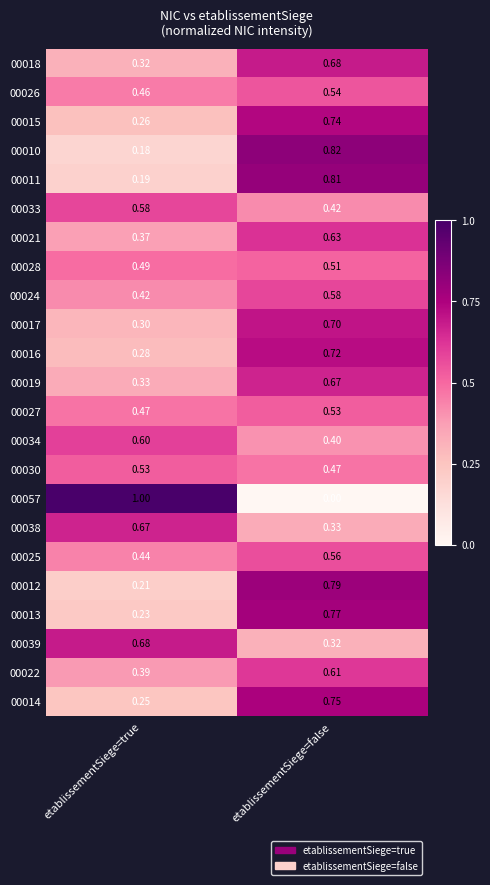

Which category has the highest value across all series?

etablissementSiege=true